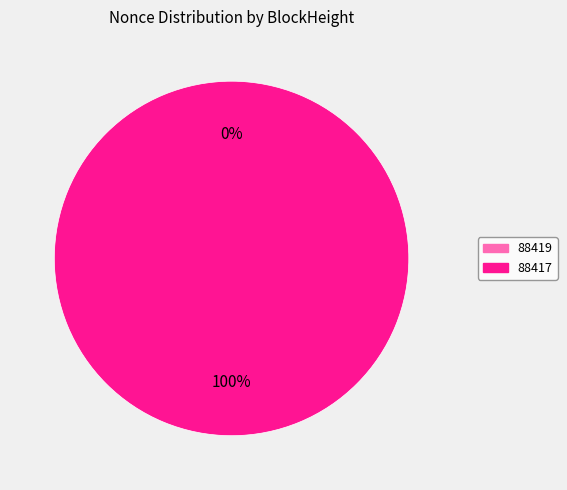

Does any single category account for the majority?

Yes